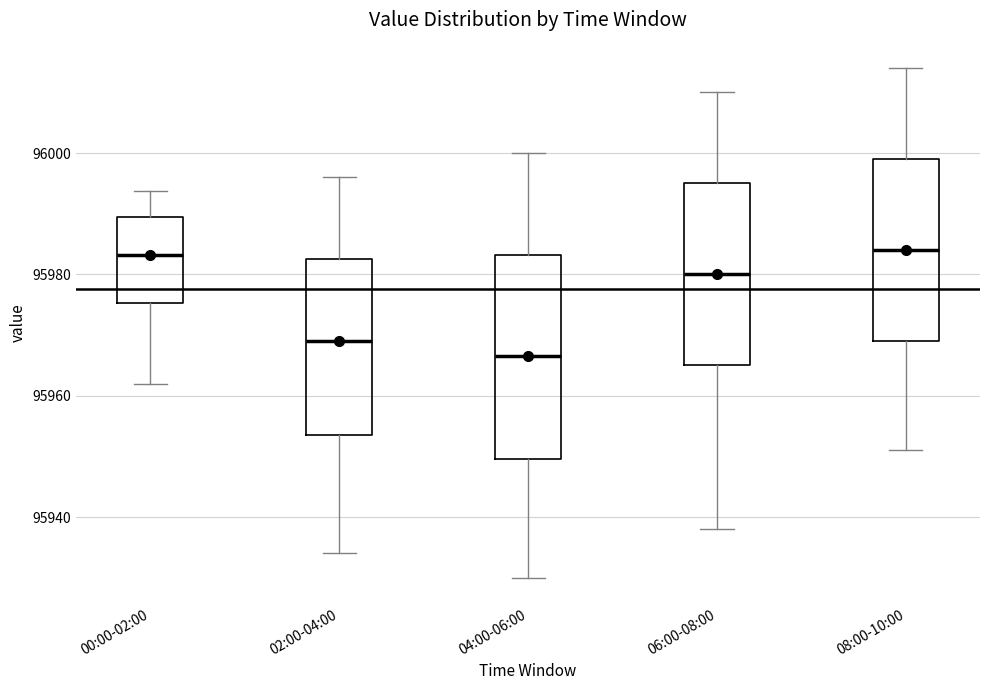

Reading left to right, transcribe this box plot: for each box, give where its median line is, the range the box spans, and where its two whiskers end, as read against the y-axis. The values are not printed on the chart, so give them approximately, as read against the axis.

00:00-02:00: median 95984, box 95976 to 95990, whiskers 95962 to 95994
02:00-04:00: median 95970, box 95954 to 95982, whiskers 95934 to 95996
04:00-06:00: median 95966, box 95950 to 95984, whiskers 95930 to 96000
06:00-08:00: median 95980, box 95966 to 95996, whiskers 95938 to 96010
08:00-10:00: median 95984, box 95970 to 96000, whiskers 95952 to 96014